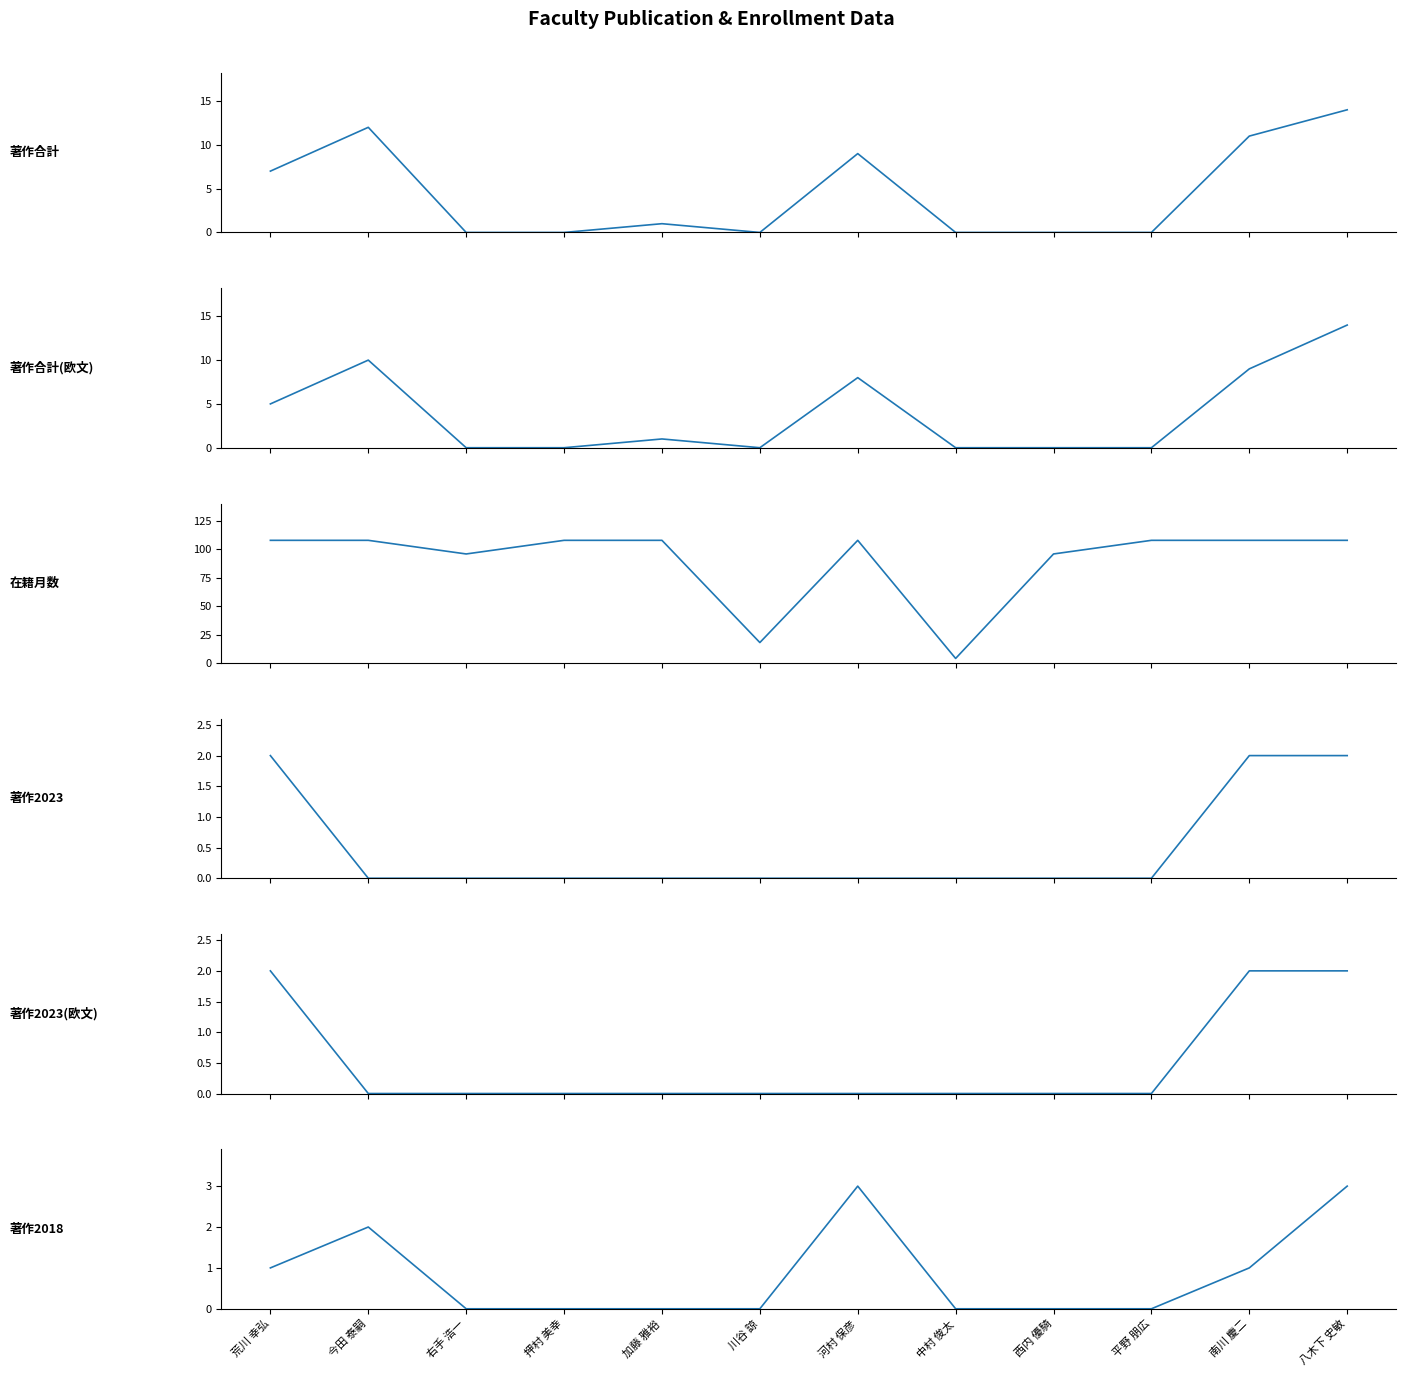

How many 在籍月数 values are between 96 and 108?

10